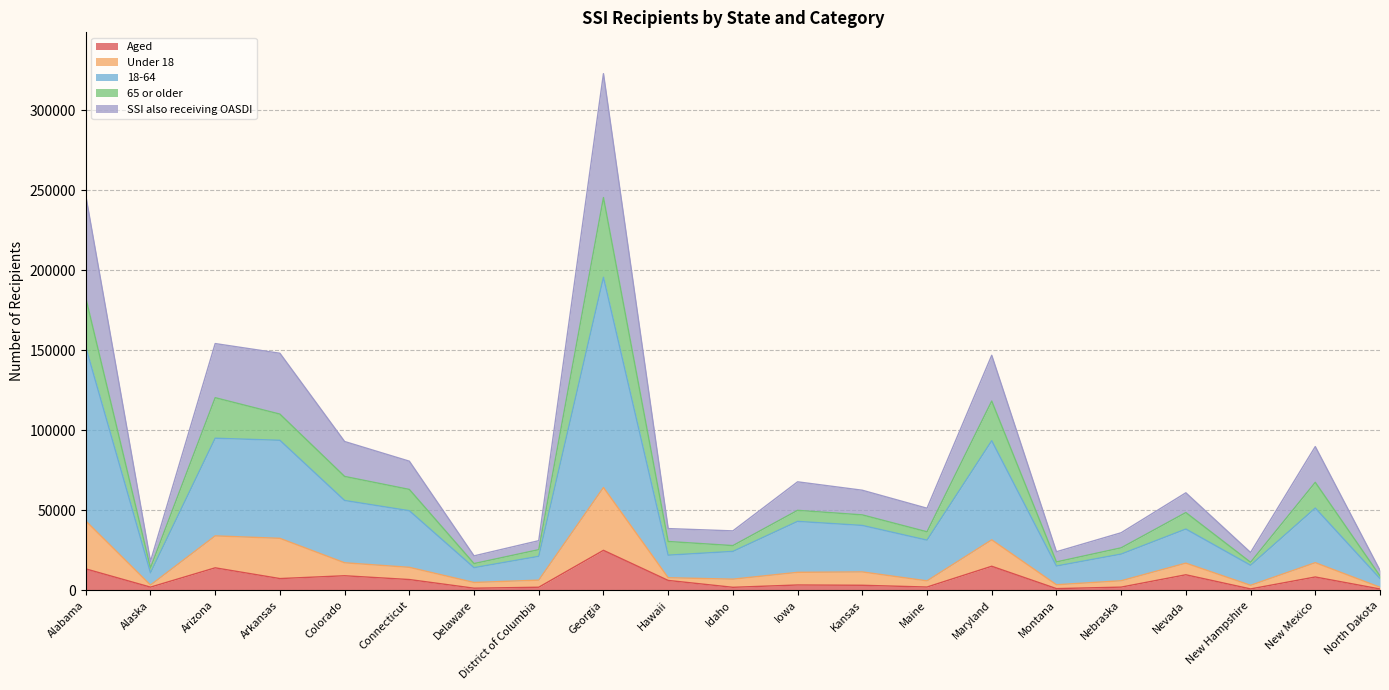

Which series changed the most between Georgia and Nebraska?

18-64